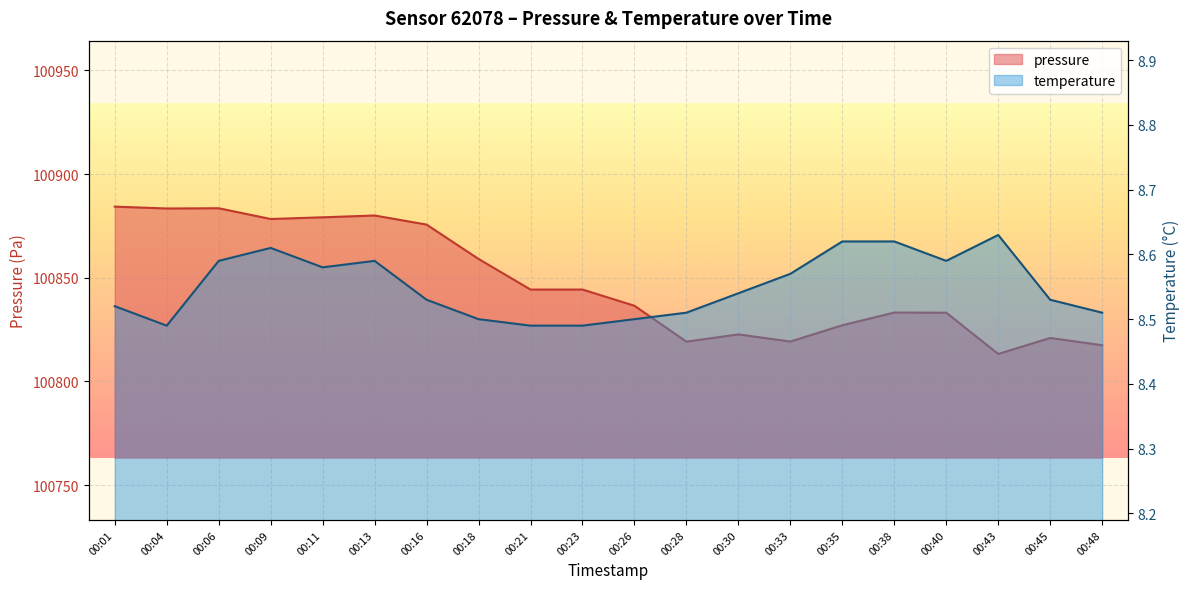

How many categories are shown in the chart?

20